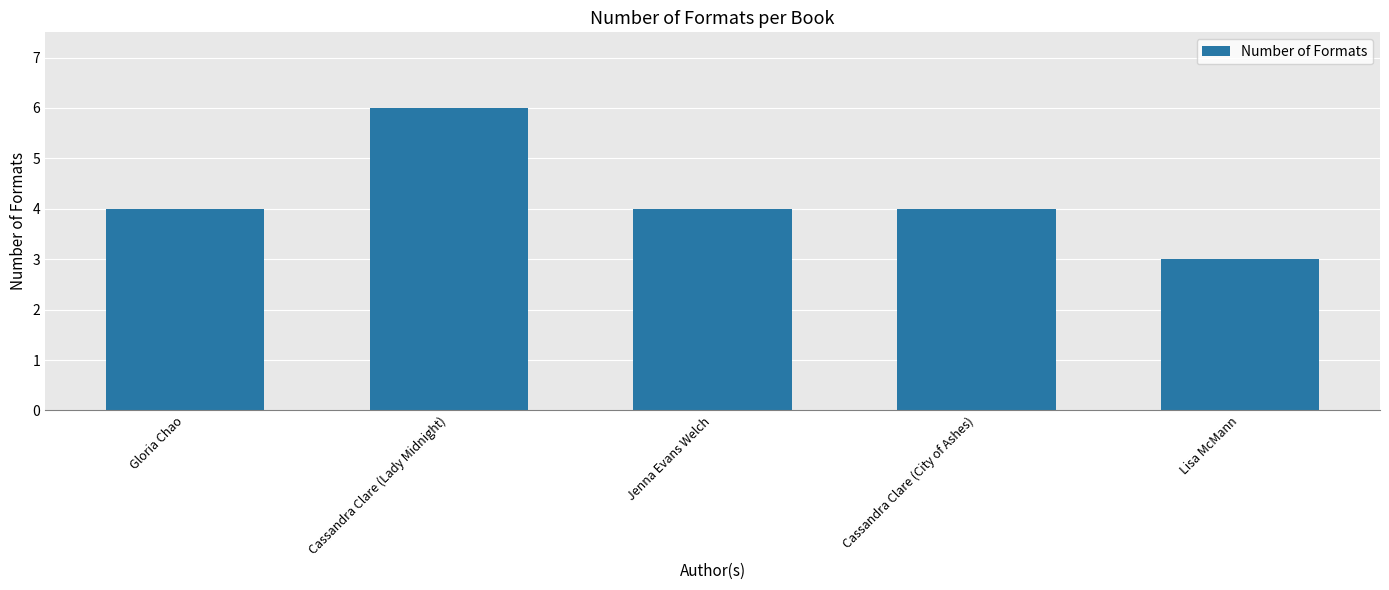

What is the maximum value shown in the chart?

6